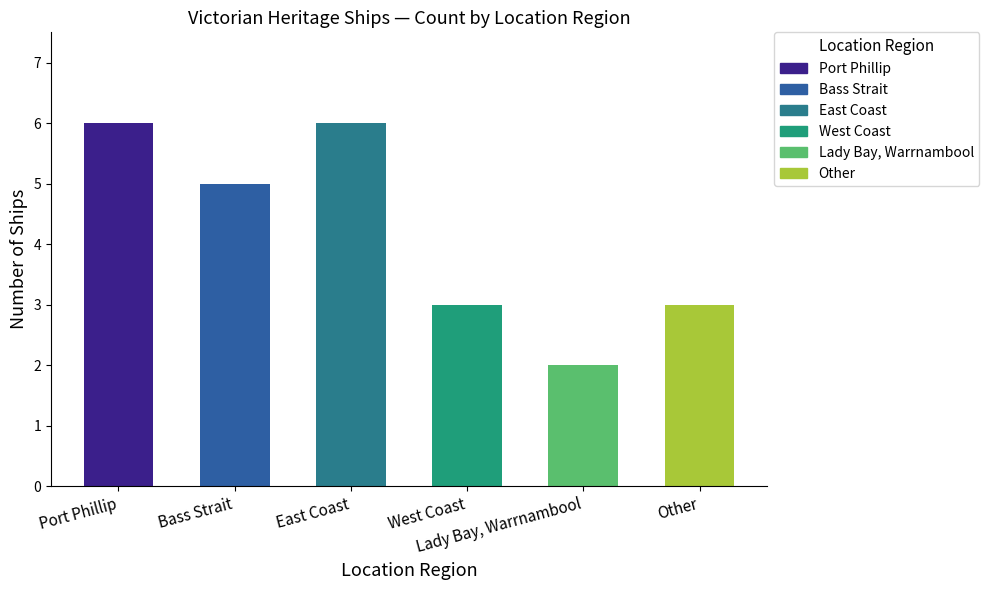

True or false: the data shows 3 at West Coast.

True